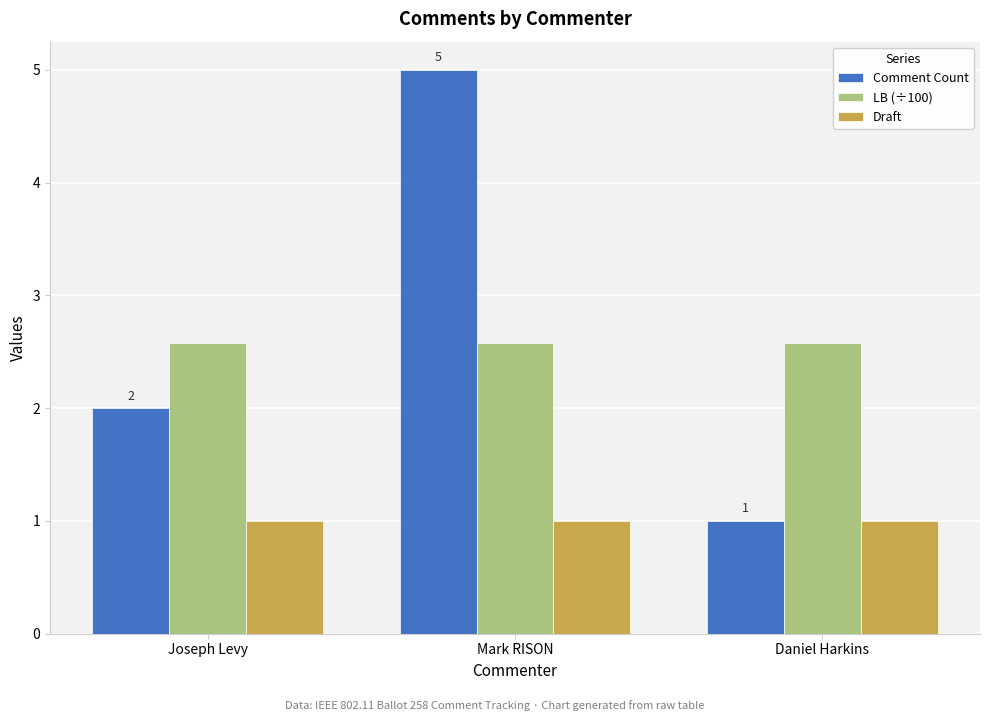

Is the value of Comment Count at Joseph Levy greater than the value of Draft at Mark RISON?

Yes